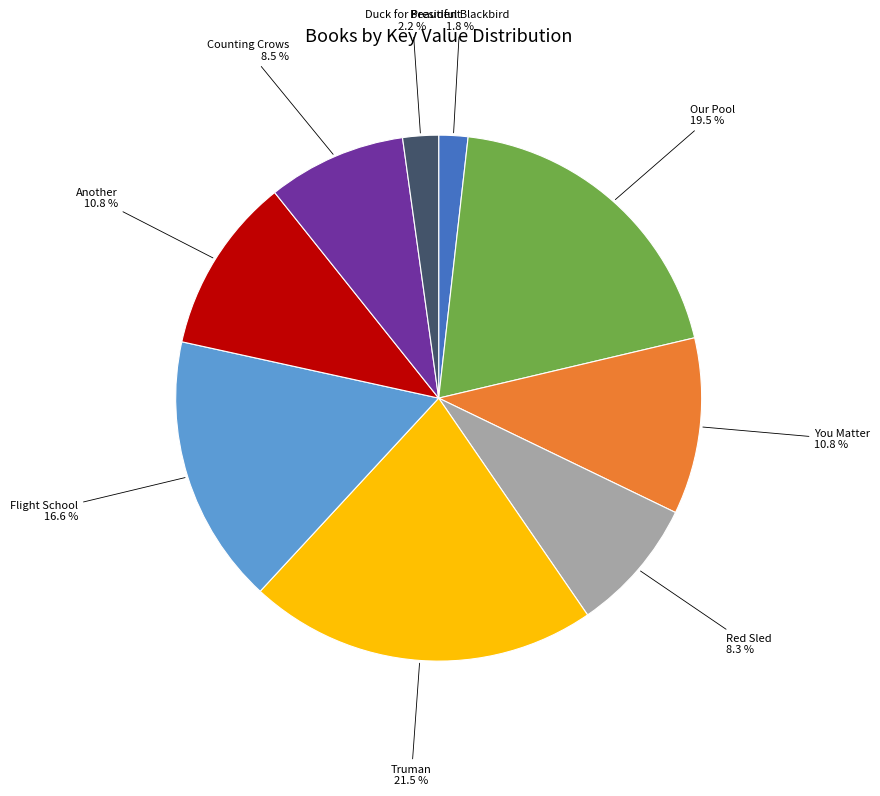

How many slices are in this pie chart?

9